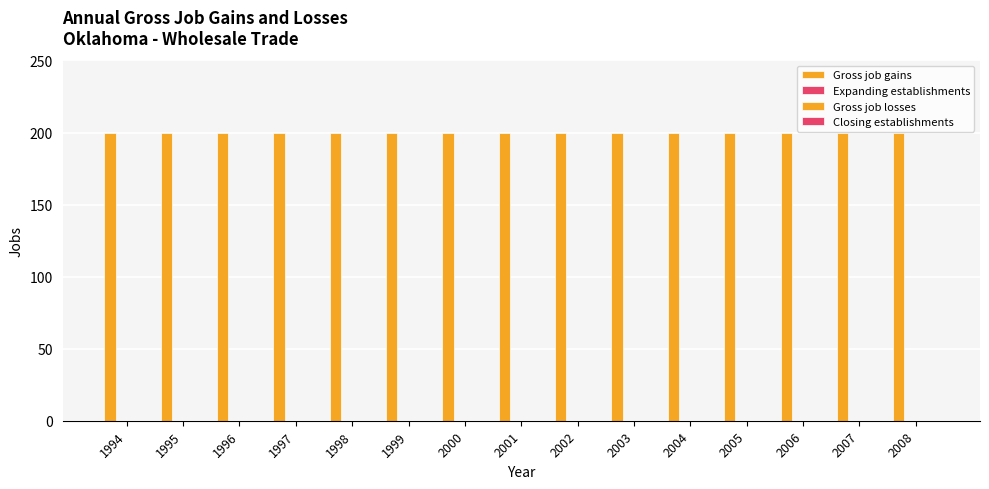

At which label is Gross job losses closest to 0?

1994